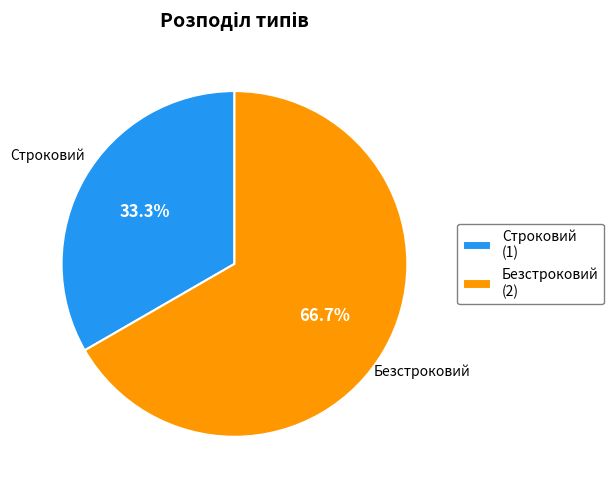

How many segments does this pie chart have?

2